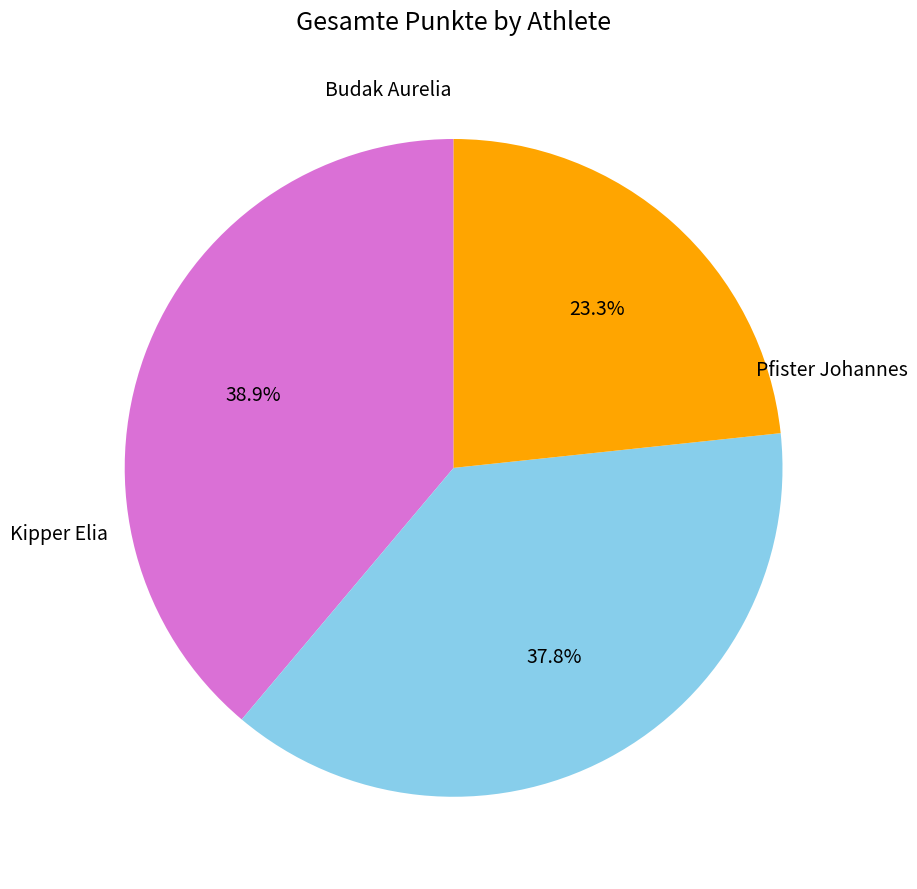

Is there a majority slice in this chart?

No